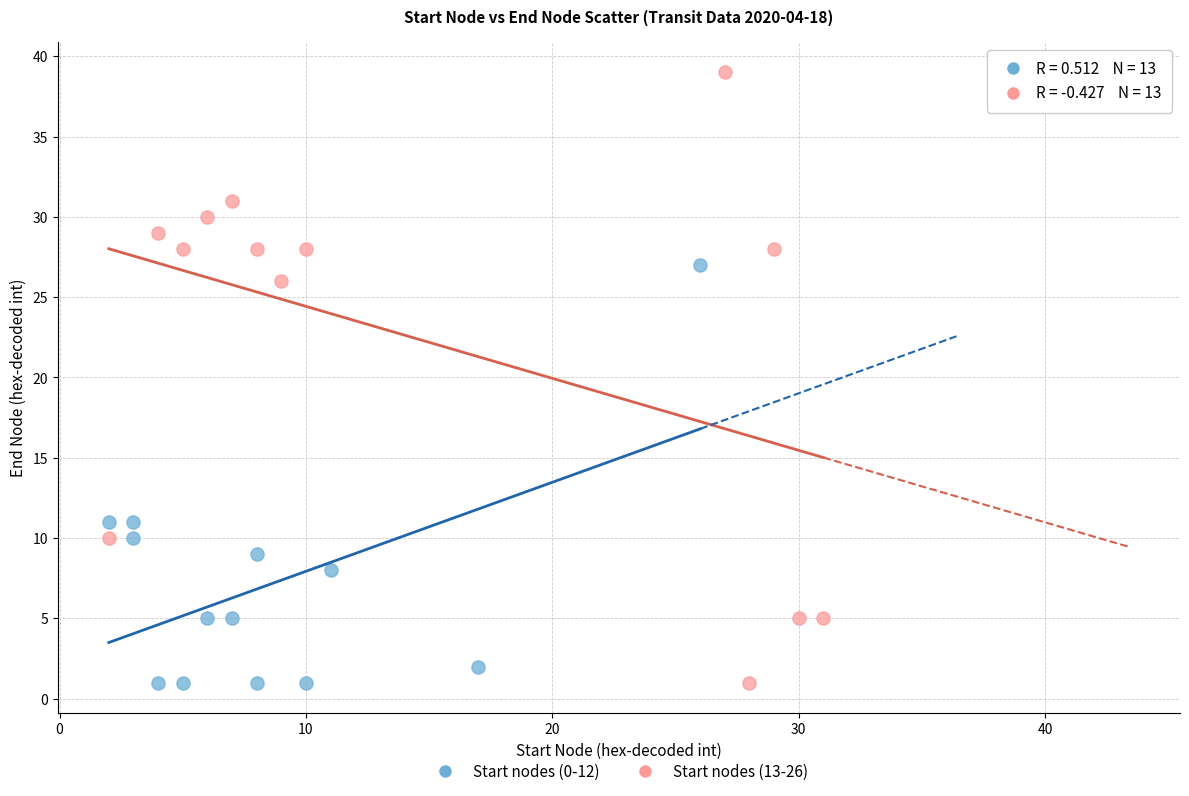

Which series has the widest spread of Y values?

Start nodes (13-26)